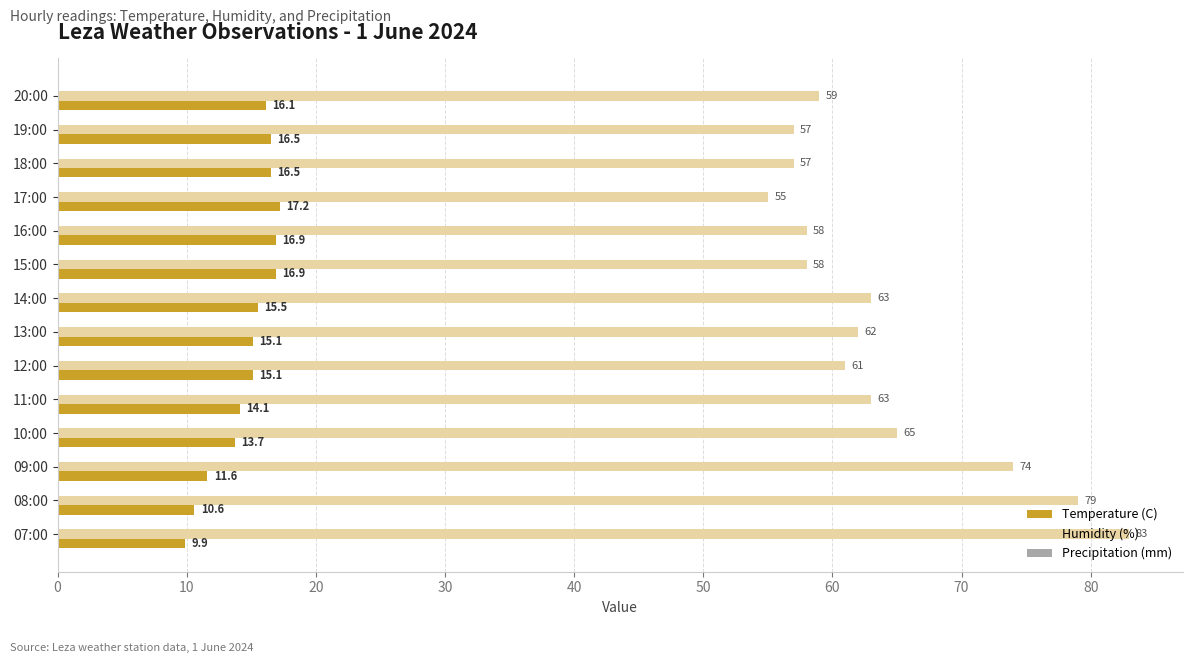

Which category has the highest value across all series?

07:00